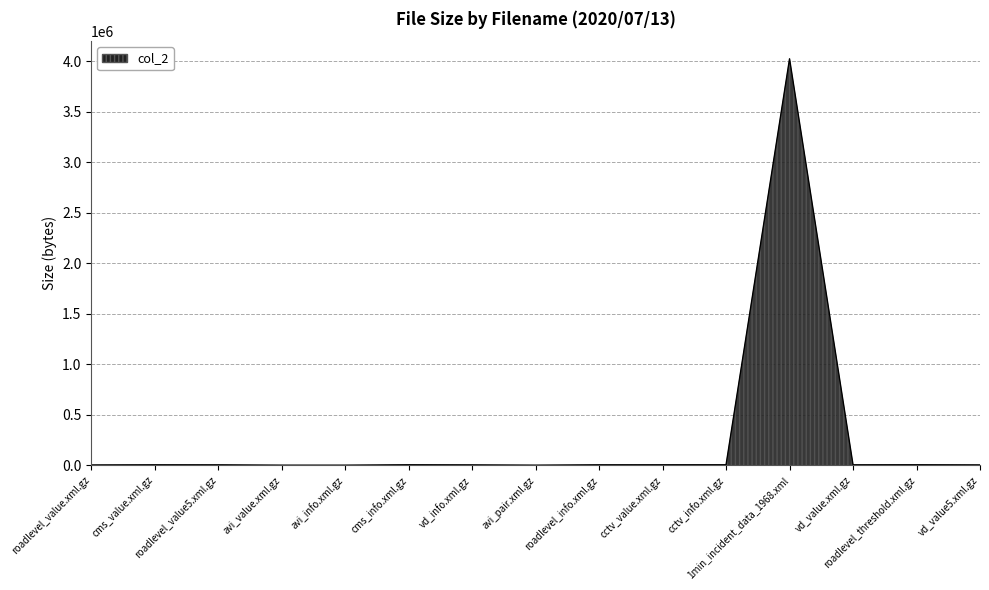

What is the smallest value displayed?

1468